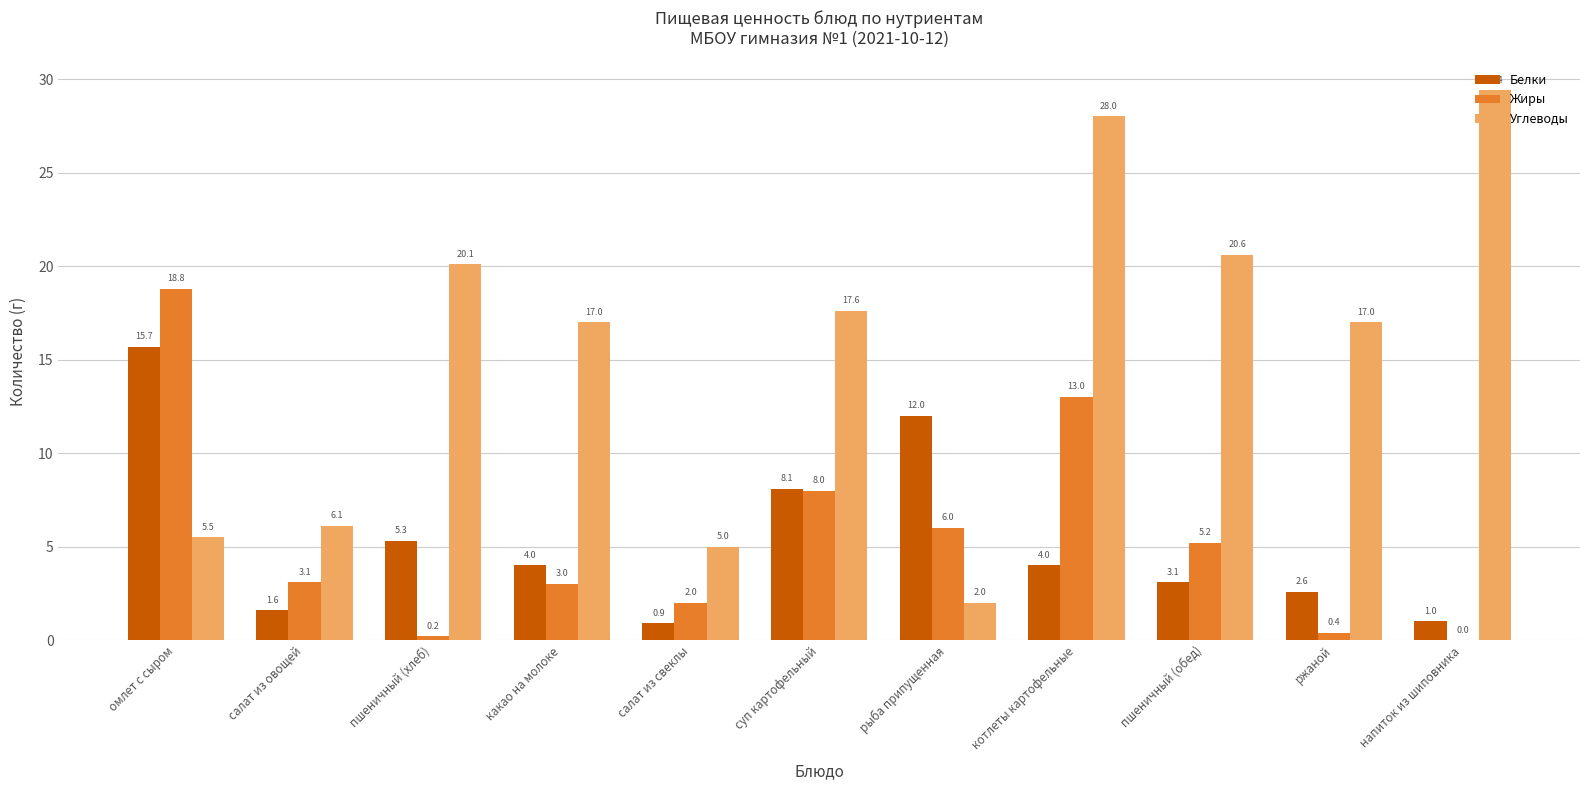

What is the maximum value for Углеводы?

29.4